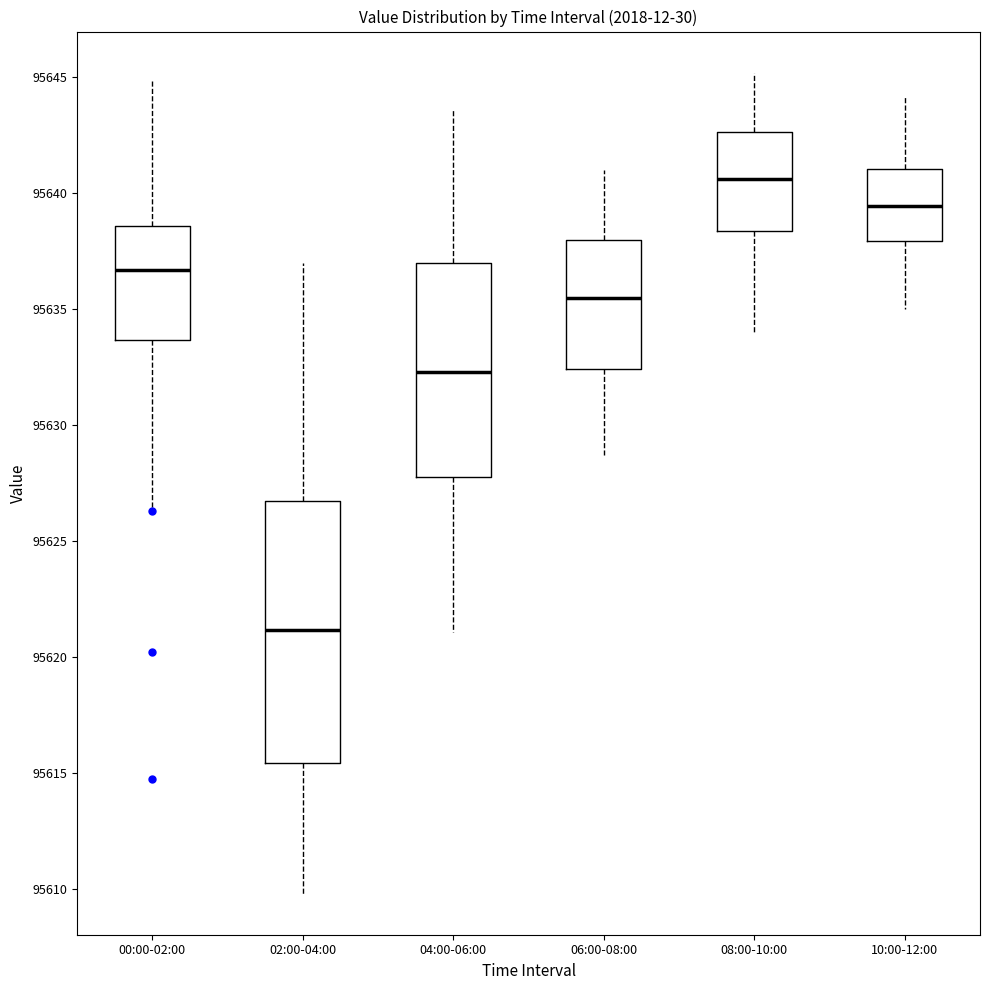

Which box is the tallest, from its lower edge to its upper edge?

02:00-04:00